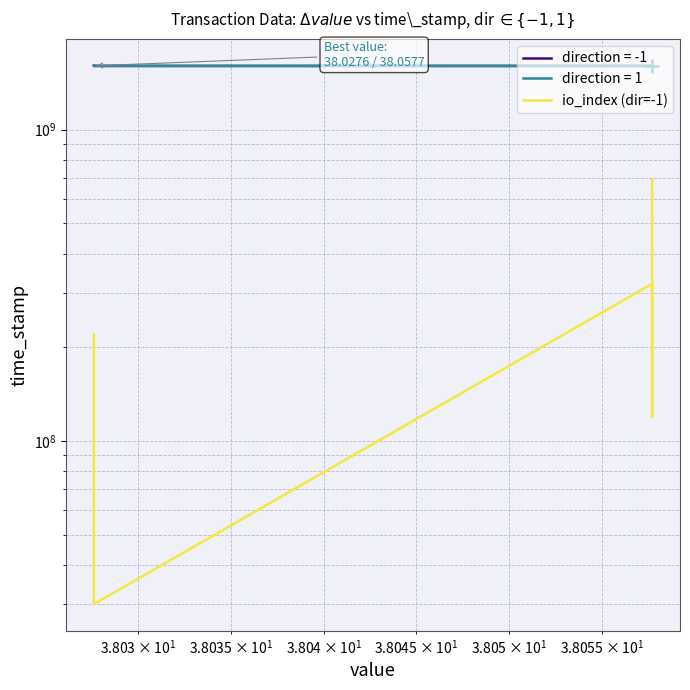

How many interior local valleys (lower than both neighbors) does the data have?

2